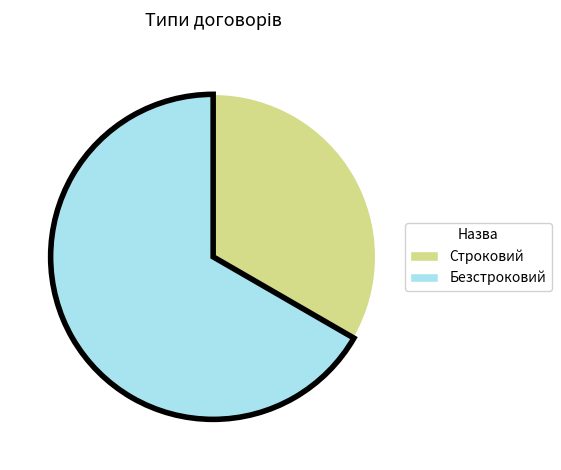

Is Строковий the majority of the pie?

No